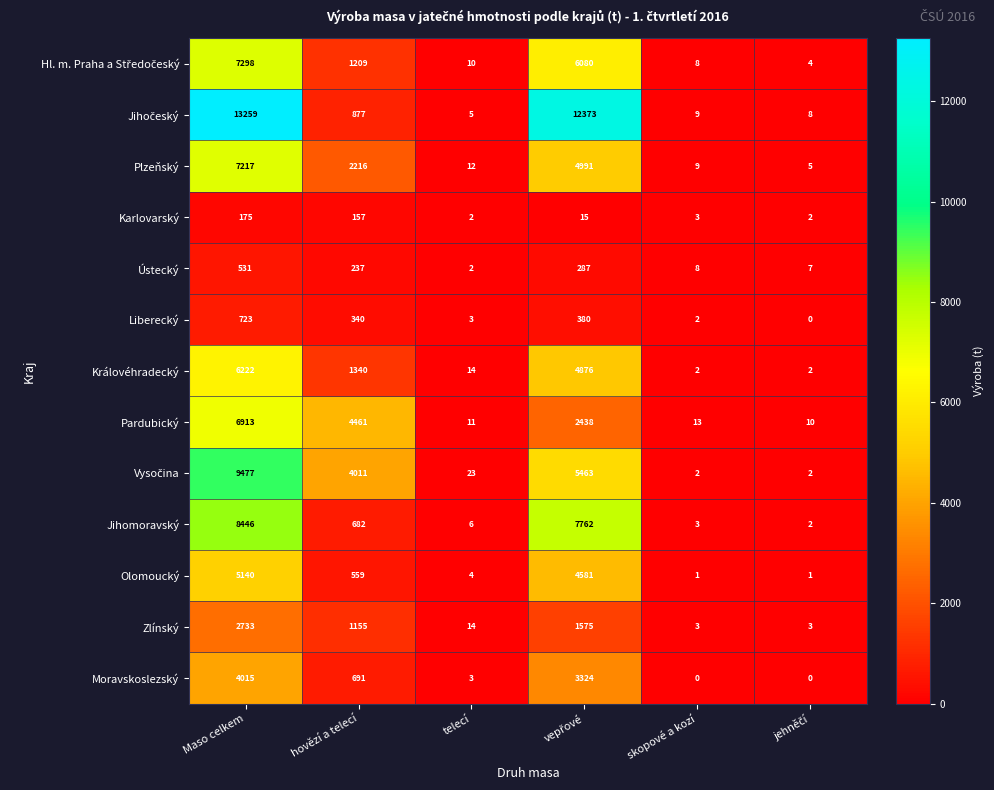

Which series changed the most between hovězí a telecí and telecí?

Pardubický